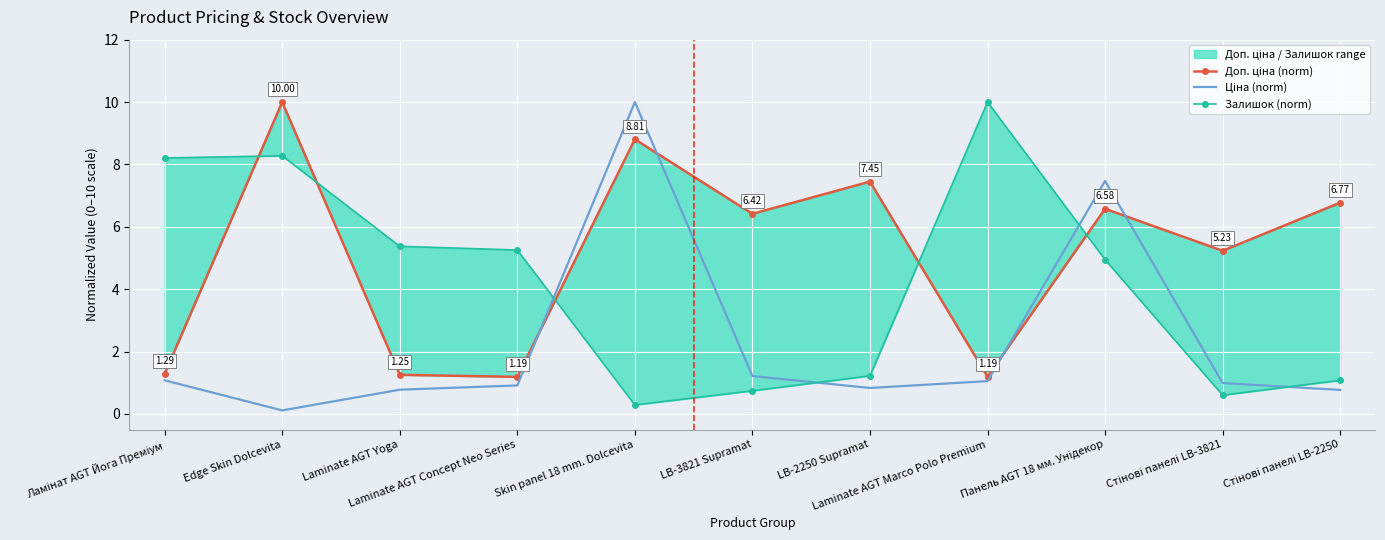

How many times do Ціна (norm) and Залишок (norm) cross each other?

4